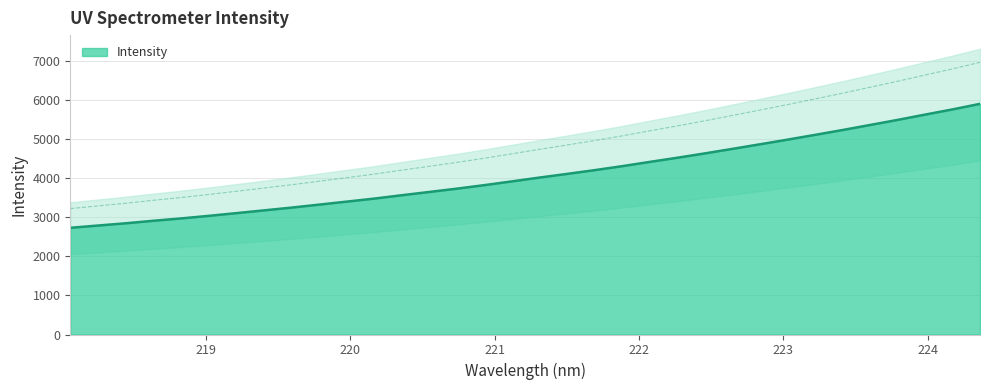

What is the value of the 12th point from the left?

4100.8